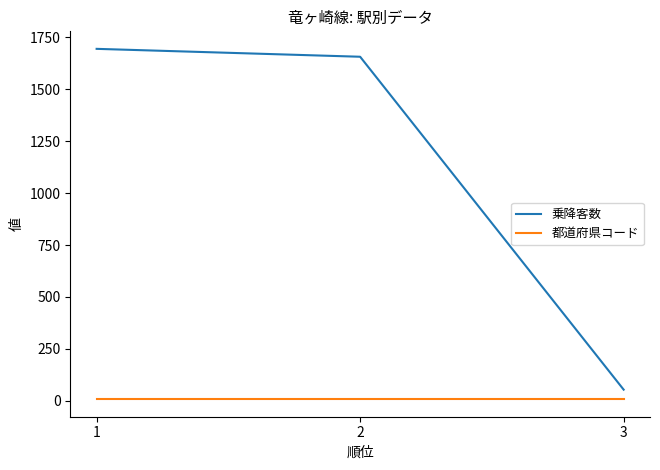

What is the average value of the 都道府県コード series?

8